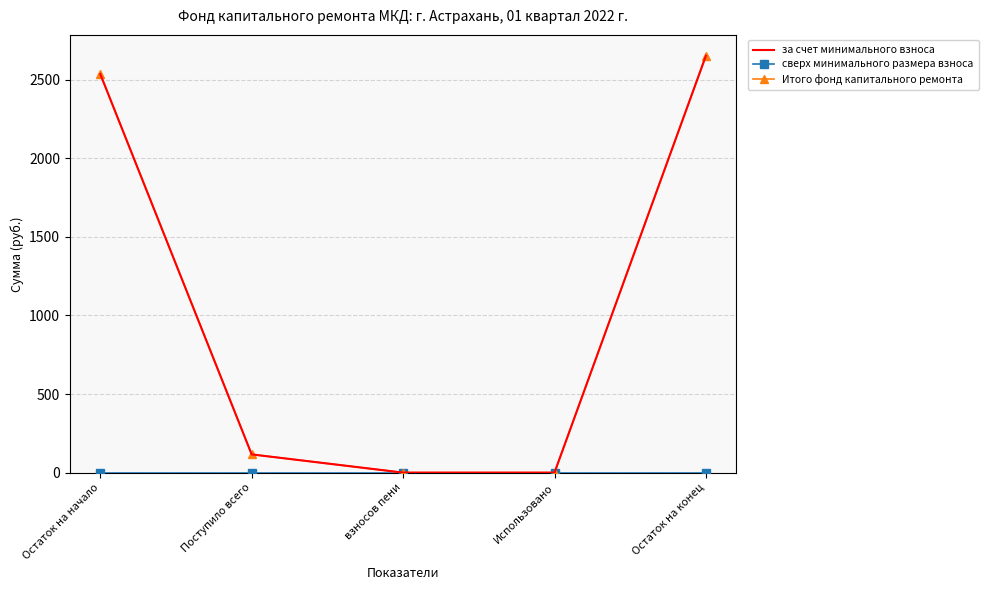

True or false: за счет минимального взноса has a value of 3997.8 at Остаток на начало.

False